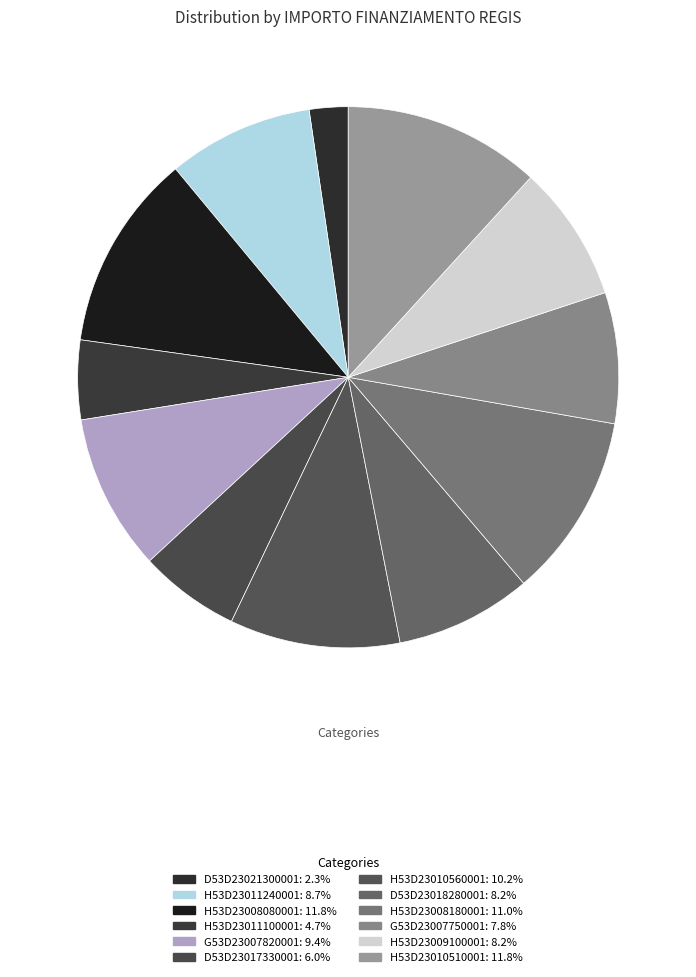

Which category has the smallest portion of the pie?

D53D23021300001